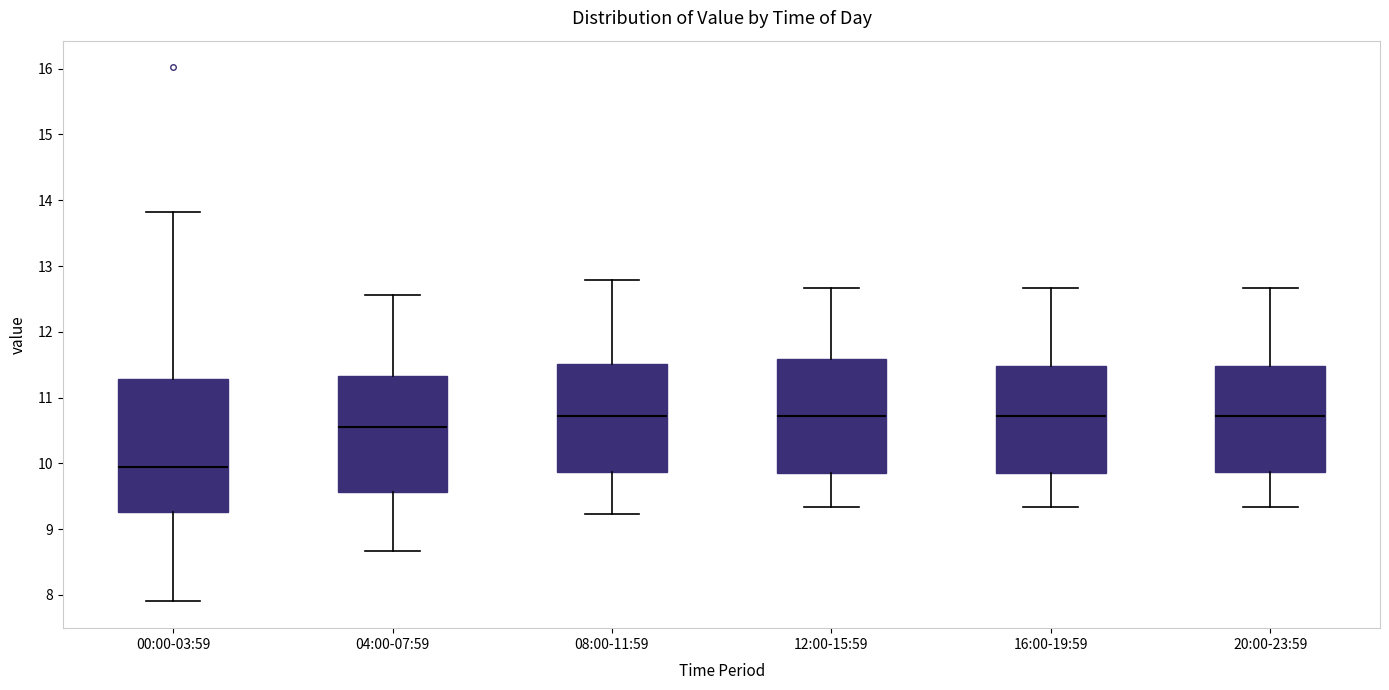

Where is the upper edge of the box for 04:00-07:59 on the y-axis? The values are not printed on the chart, so give them approximately, as read against the axis.

11.3